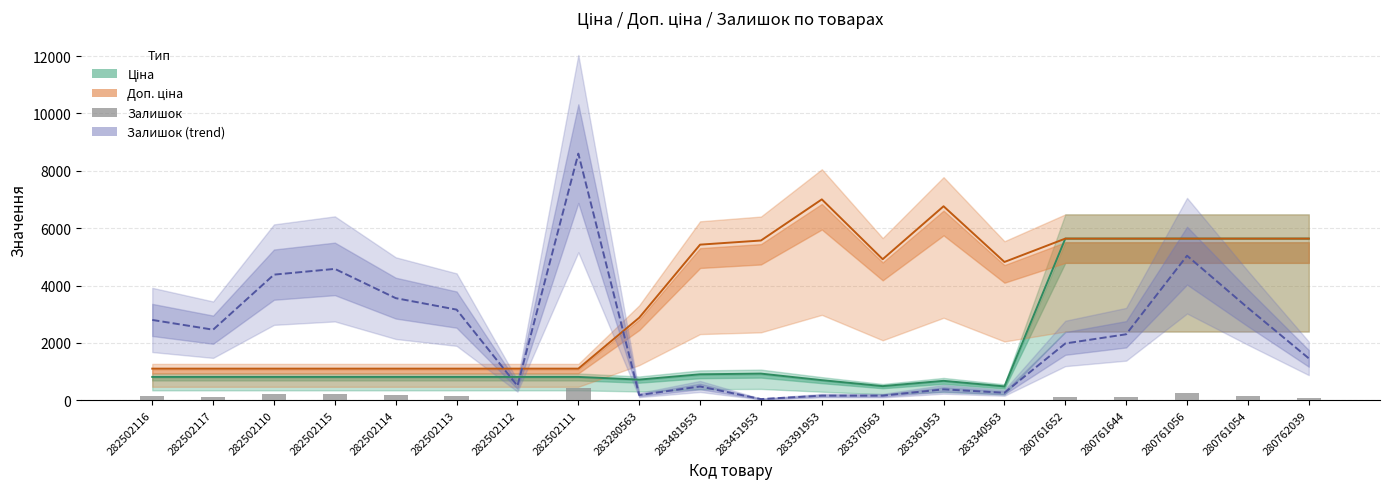

What is the sum of the Ціна values at 280761644 and 283451953?

6564.3